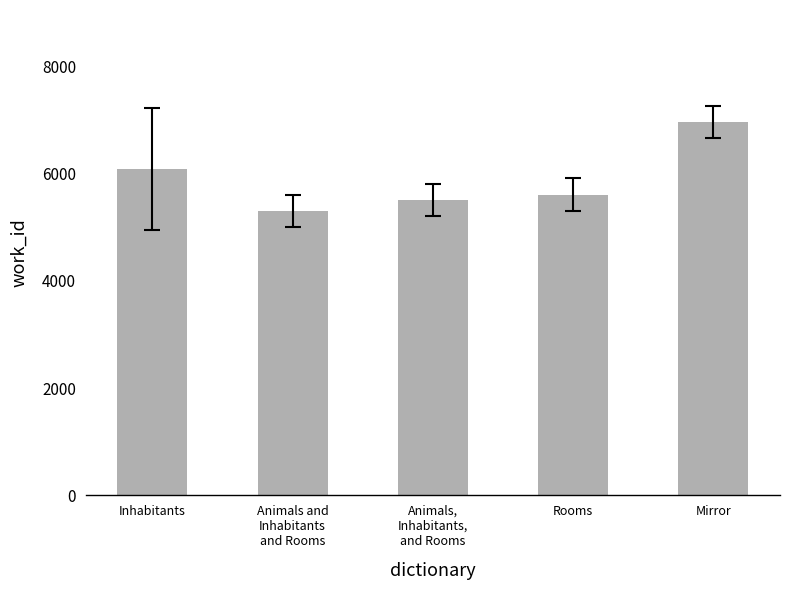

True or false: the data shows 5612 at Rooms.

True